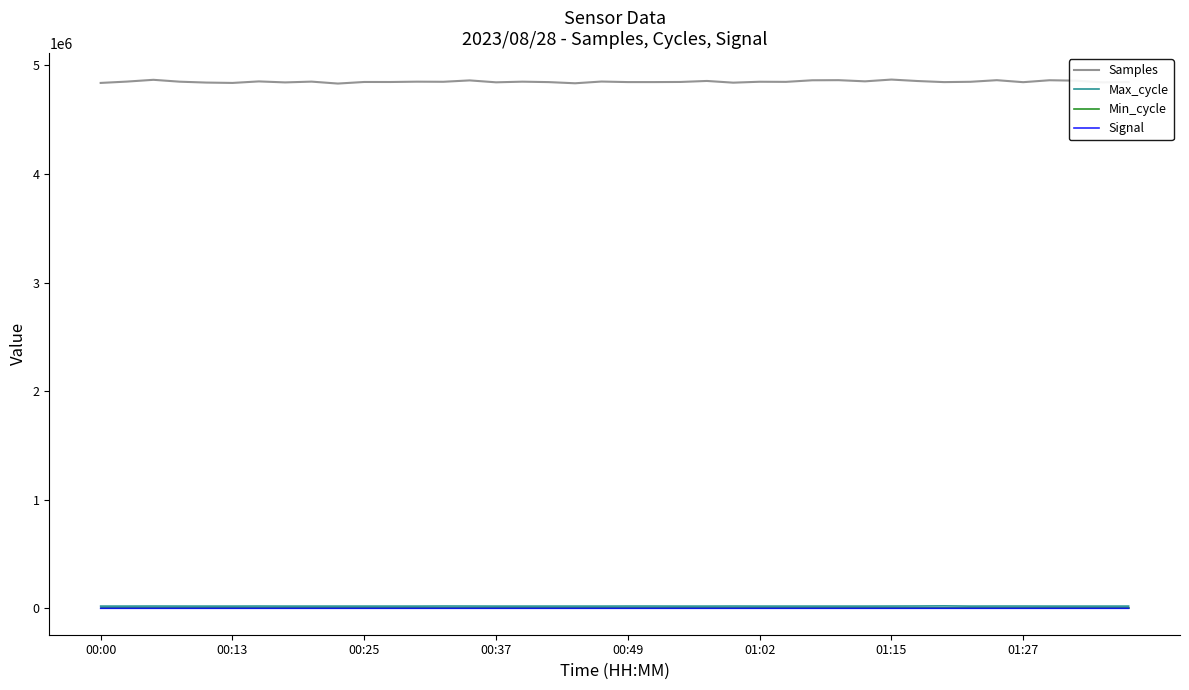

In Max_cycle, how many points are lower than both neighbors (excluding endpoints)?

11